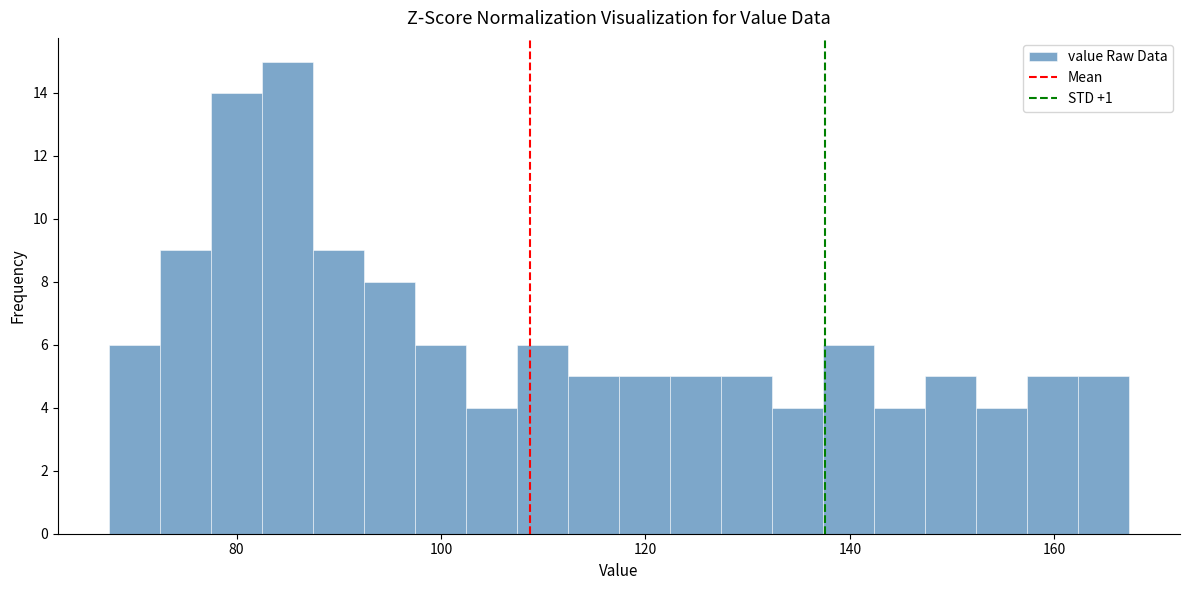

Around what value on the x-axis is the tallest bar? Give the approximate position of its centre, as read against the axis.

84